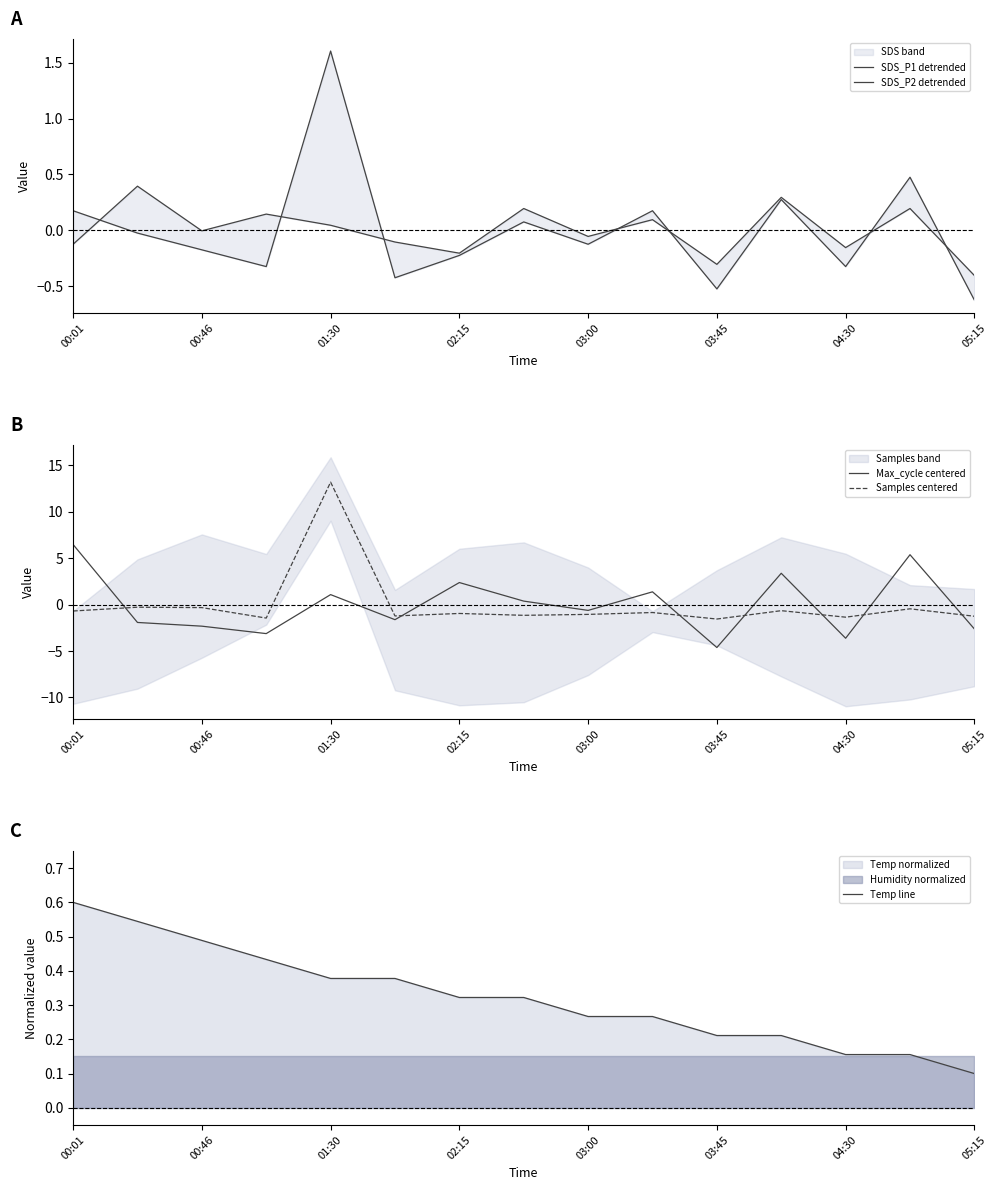

The Samples centered series shows -1.3 at 05:15. True or false?

True